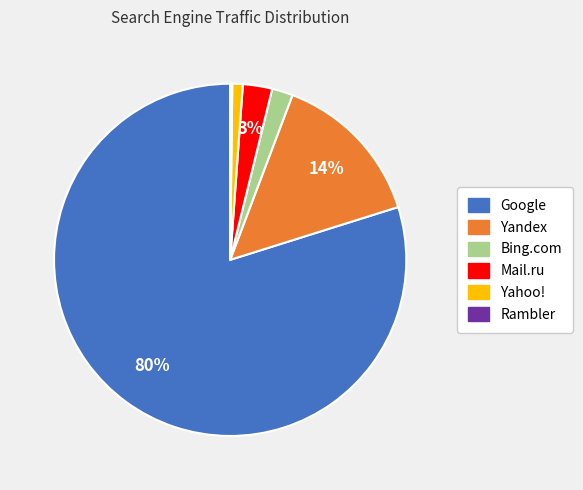

Is there any slice that represents more than half of the pie?

Yes